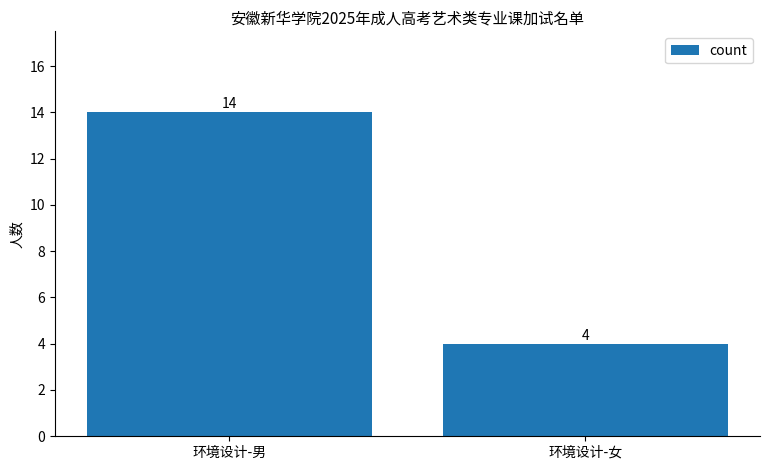

How many bars are there in total?

2